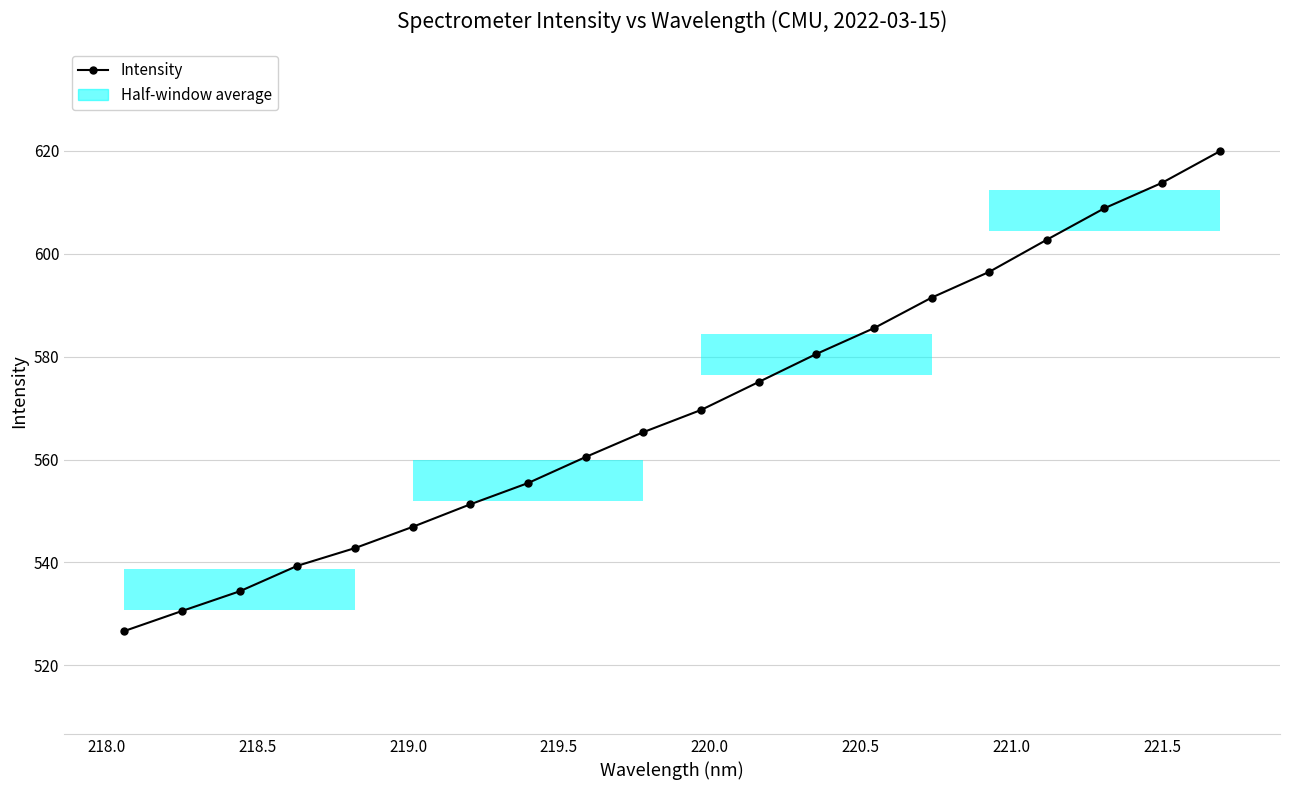

Reading left to right, list all the values displayed in this chart.

526.7	530.6	534.4	539.4	542.8	546.9	551.3	555.5	560.5	565.3	569.7	575.1	580.5	585.6	591.5	596.5	602.8	608.9	613.8	619.9